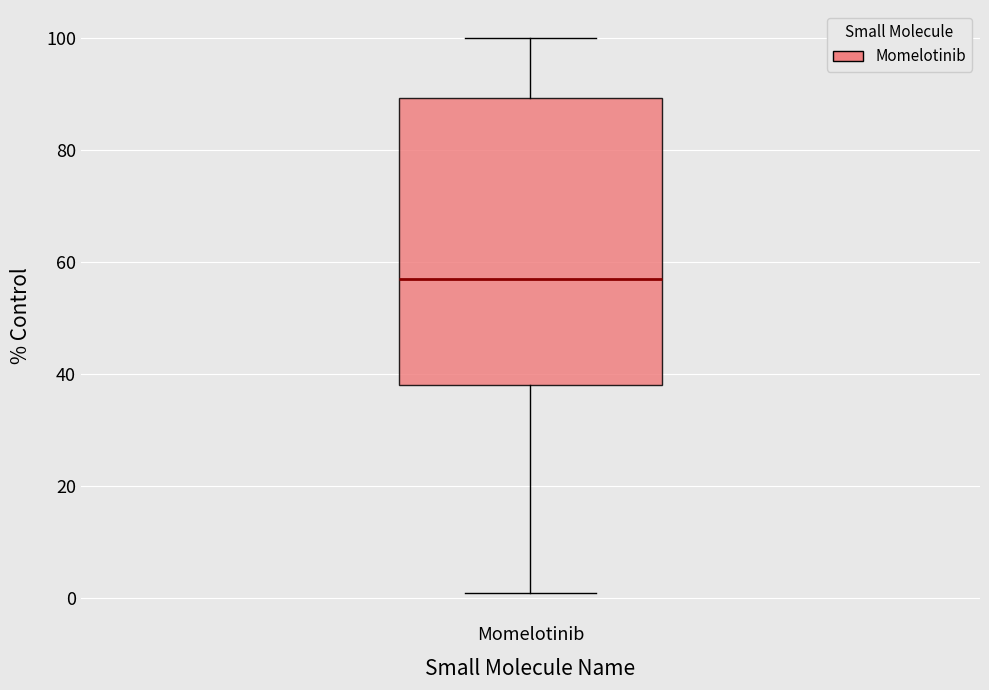

Where is the lower edge of the box for Momelotinib on the y-axis? The values are not printed on the chart, so give them approximately, as read against the axis.

38